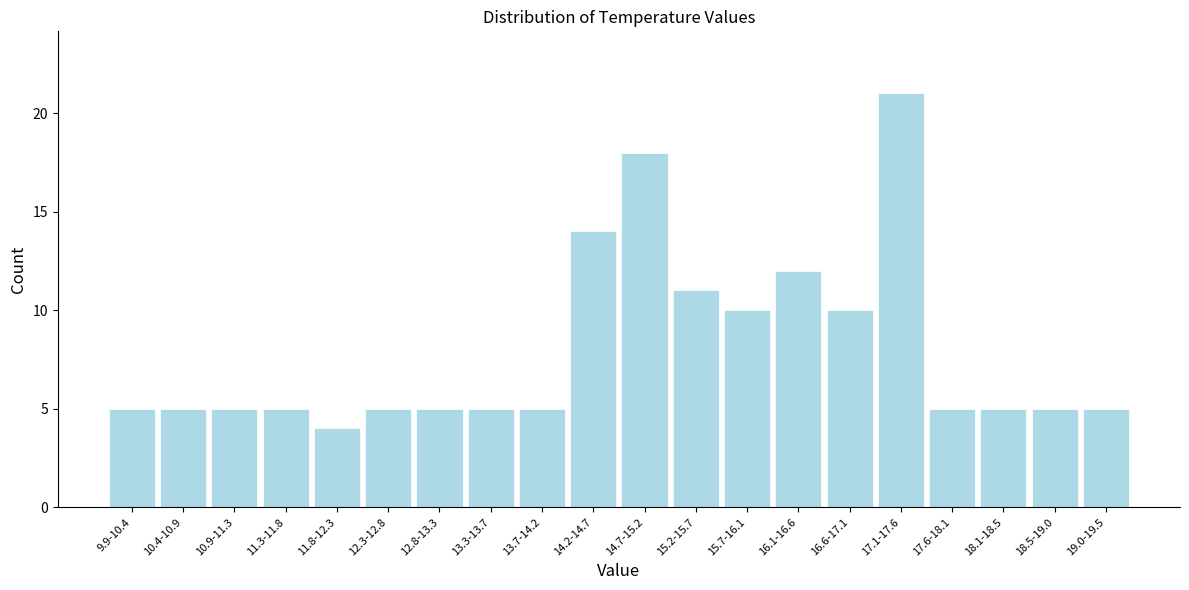

Reading left to right, transcribe all the data shown in this chart.

9.9-10.4=5	10.4-10.9=5	10.9-11.3=5	11.3-11.8=5	11.8-12.3=4	12.3-12.8=5	12.8-13.3=5	13.3-13.7=5	13.7-14.2=5	14.2-14.7=14	14.7-15.2=18	15.2-15.7=11	15.7-16.1=10	16.1-16.6=12	16.6-17.1=10	17.1-17.6=21	17.6-18.1=5	18.1-18.5=5	18.5-19.0=5	19.0-19.5=5